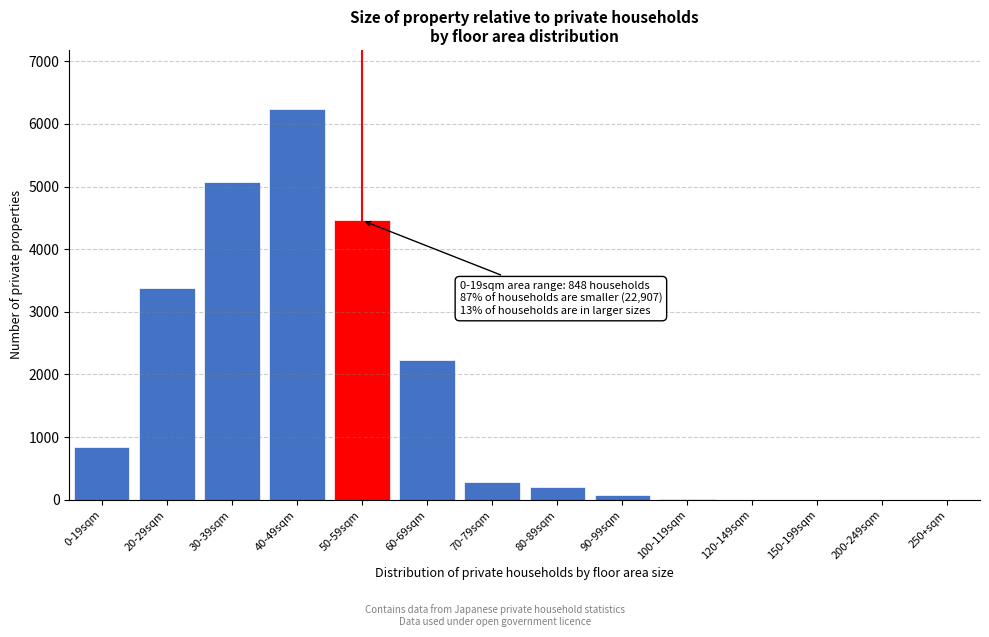

Between 70-79sqm and 250+sqm, which is larger?

70-79sqm